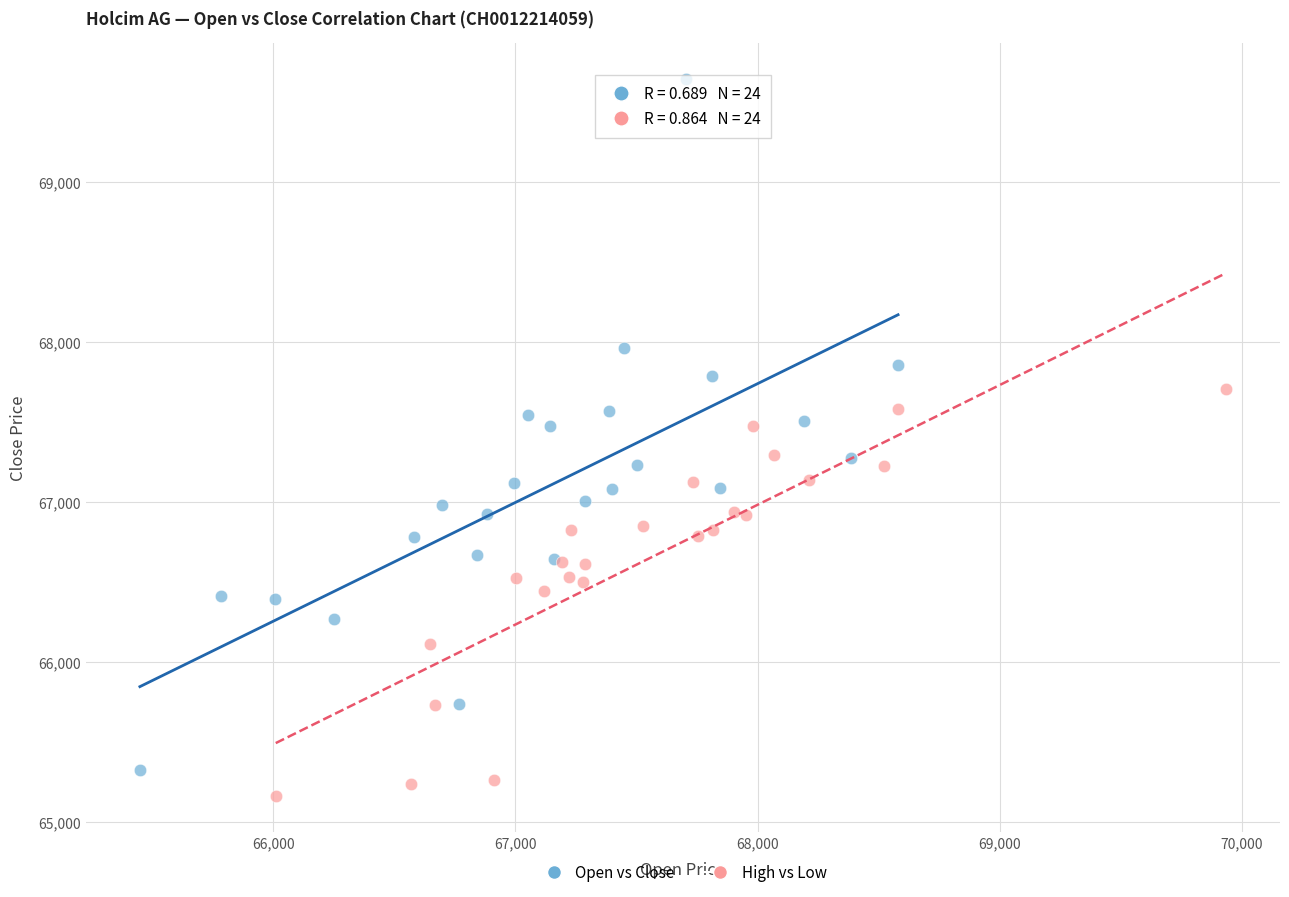

What are all the series names shown in the legend?

Open vs Close, High vs Low